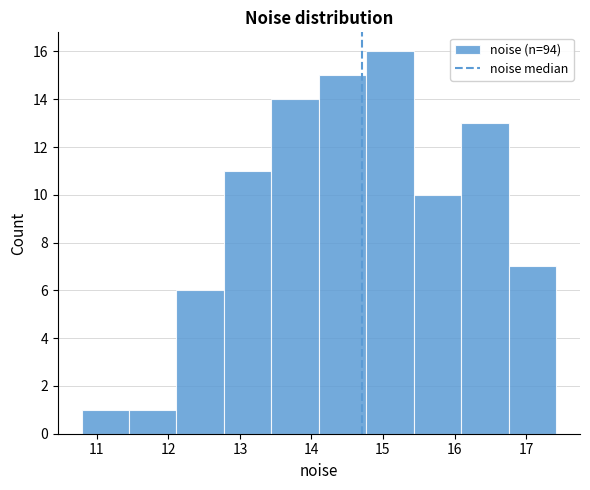

Which range on the x-axis has the tallest bar?

14.8 to 15.4